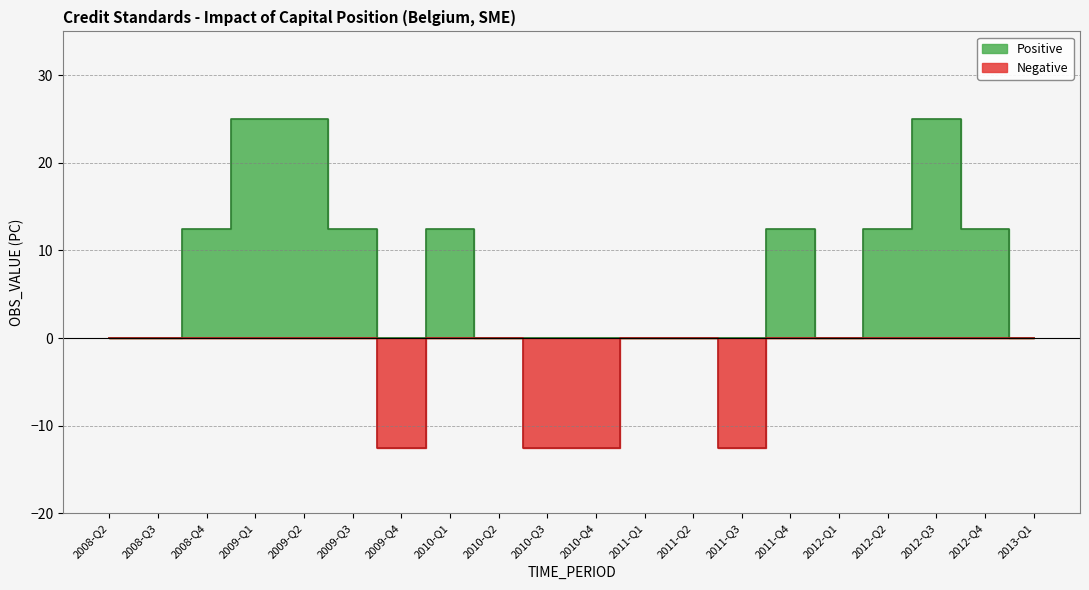

In Positive, how many points are higher than both neighbors (excluding endpoints)?

3